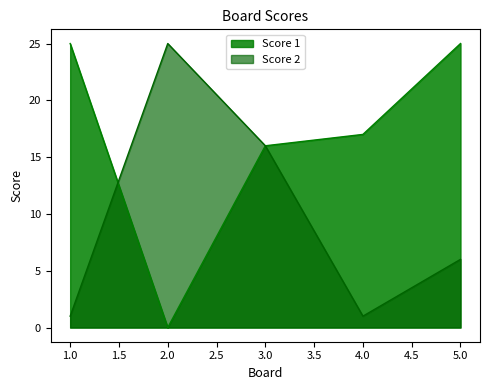

How many values in the Score 1 series are below 17?

2